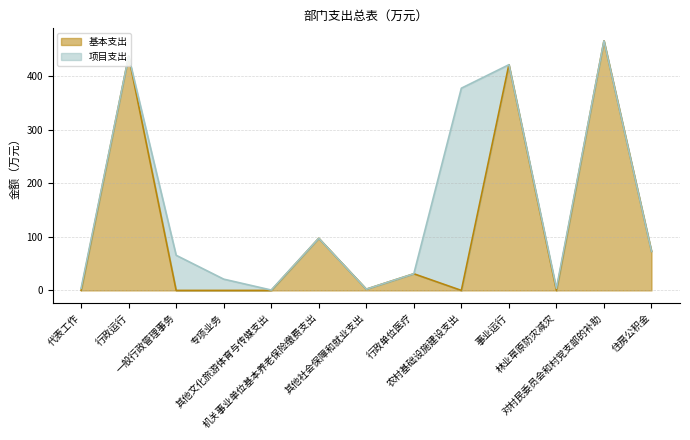

How many lines are shown in the chart?

2